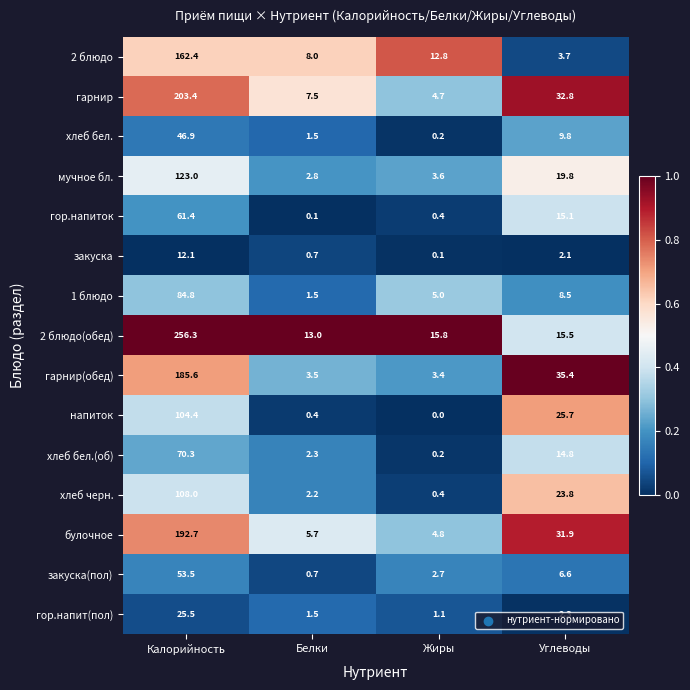

At how many categories does at least one series exceed 0?

4